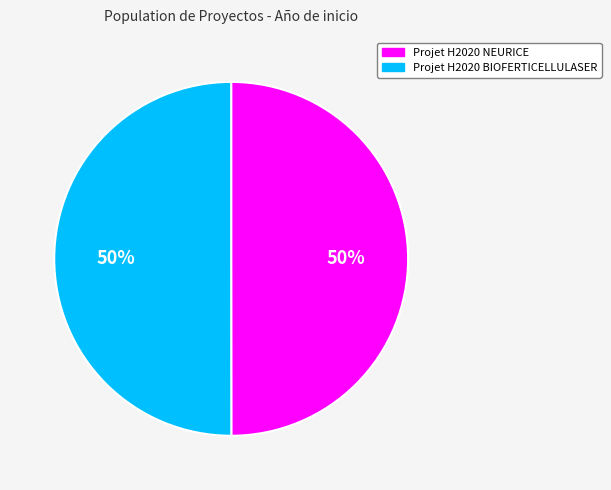

How many segments does this pie chart have?

2